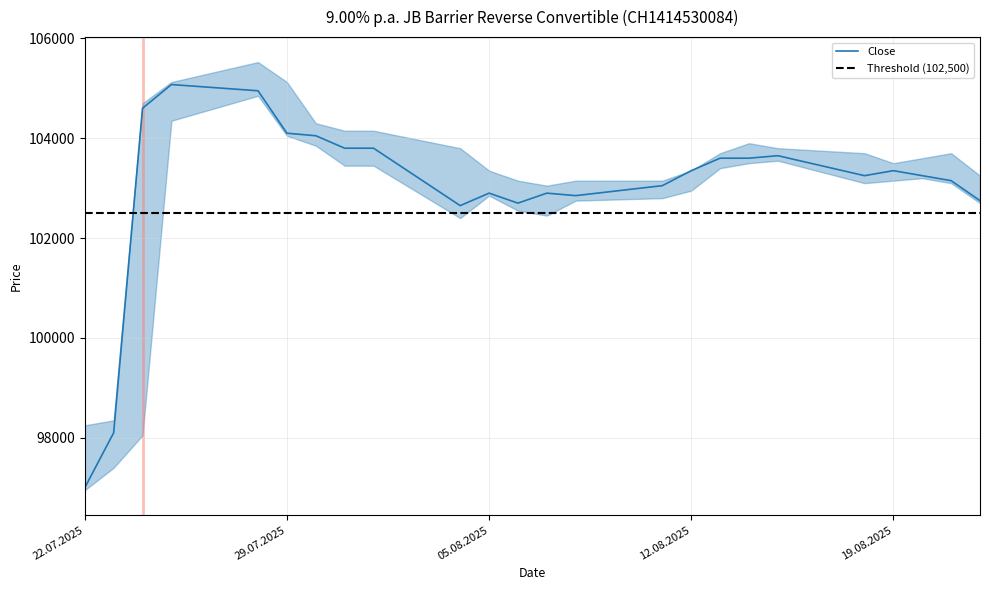

Rank the categories by Low value from highest to lowest.

28.07.2025, 25.07.2025, 29.07.2025, 30.07.2025, 15.08.2025, 14.08.2025, 31.07.2025, 01.08.2025, 13.08.2025, 20.08.2025, 19.08.2025, 18.08.2025, 21.08.2025, 12.08.2025, 05.08.2025, 11.08.2025, 08.08.2025, 22.08.2025, 06.08.2025, 07.08.2025, 04.08.2025, 24.07.2025, 23.07.2025, 22.07.2025